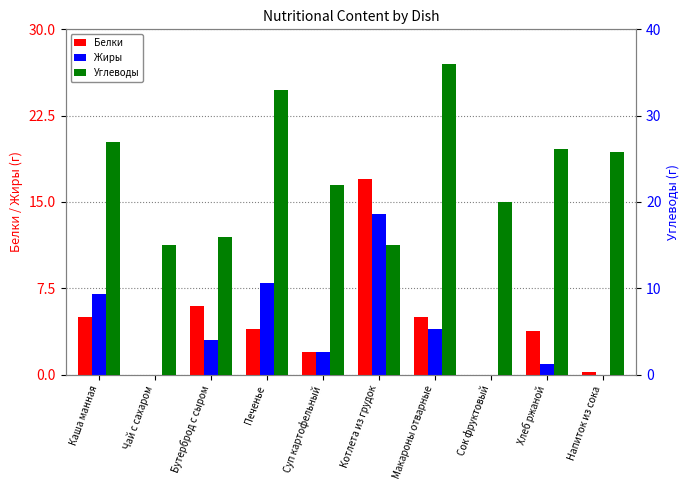

How many bars are there in each group?

3